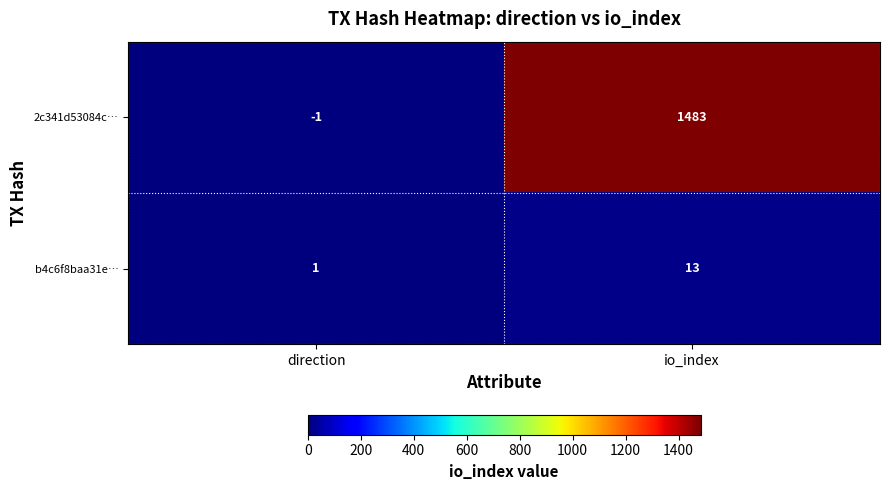

Which series has the largest range (max minus min)?

2c341d53084c…